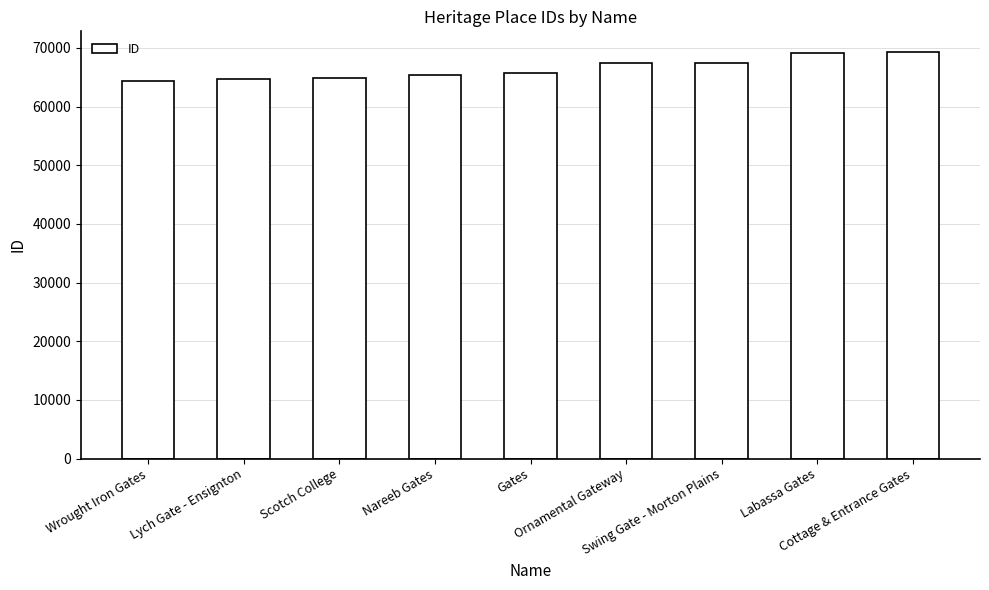

What is the minimum value shown in the chart?

64380